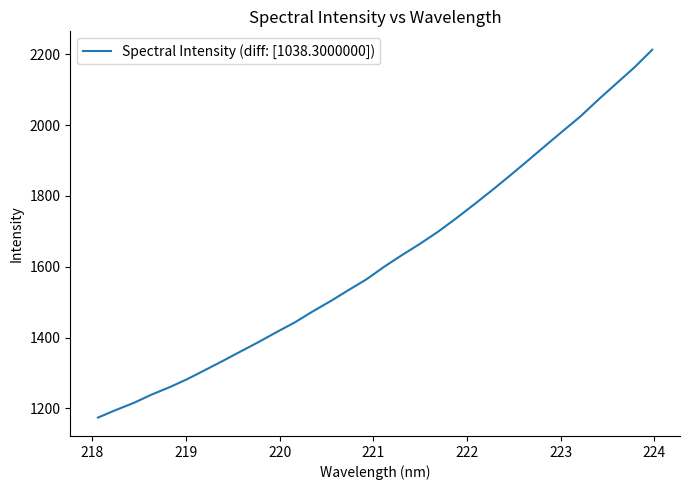

What is the difference between the maximum and minimum values?

1038.3